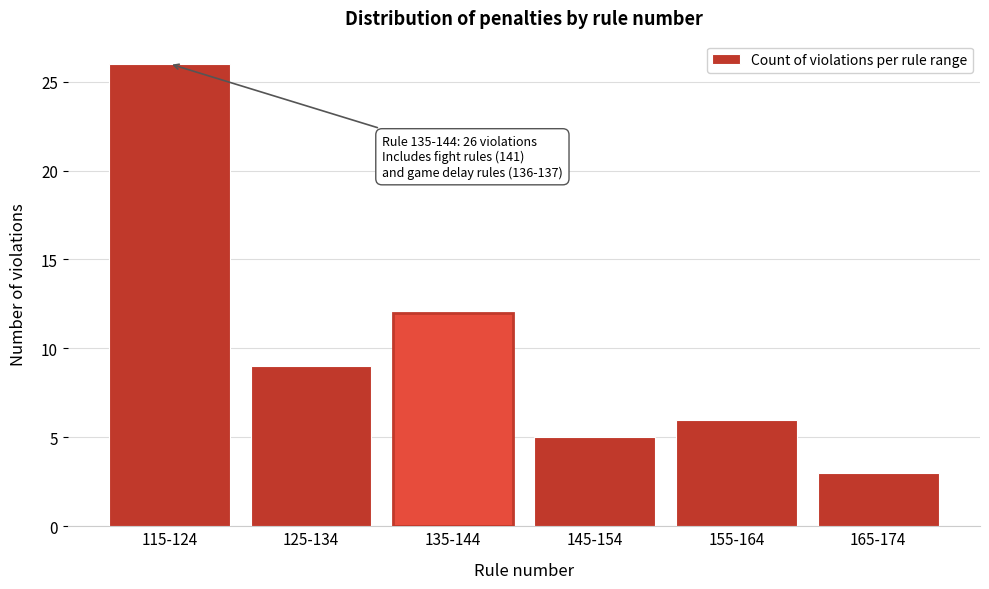

Reading left to right, extract all data points from this chart.

26	9	12	5	6	3